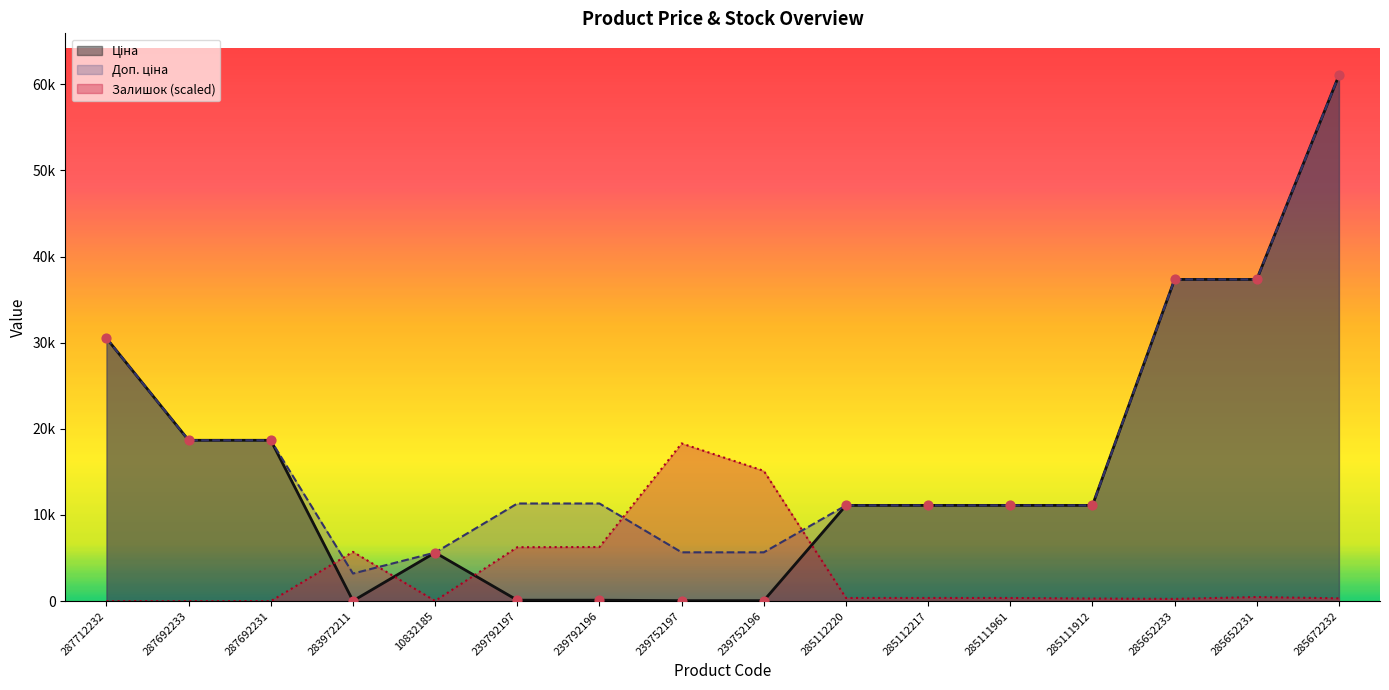

Which series has the widest spread of Y values?

Ціна